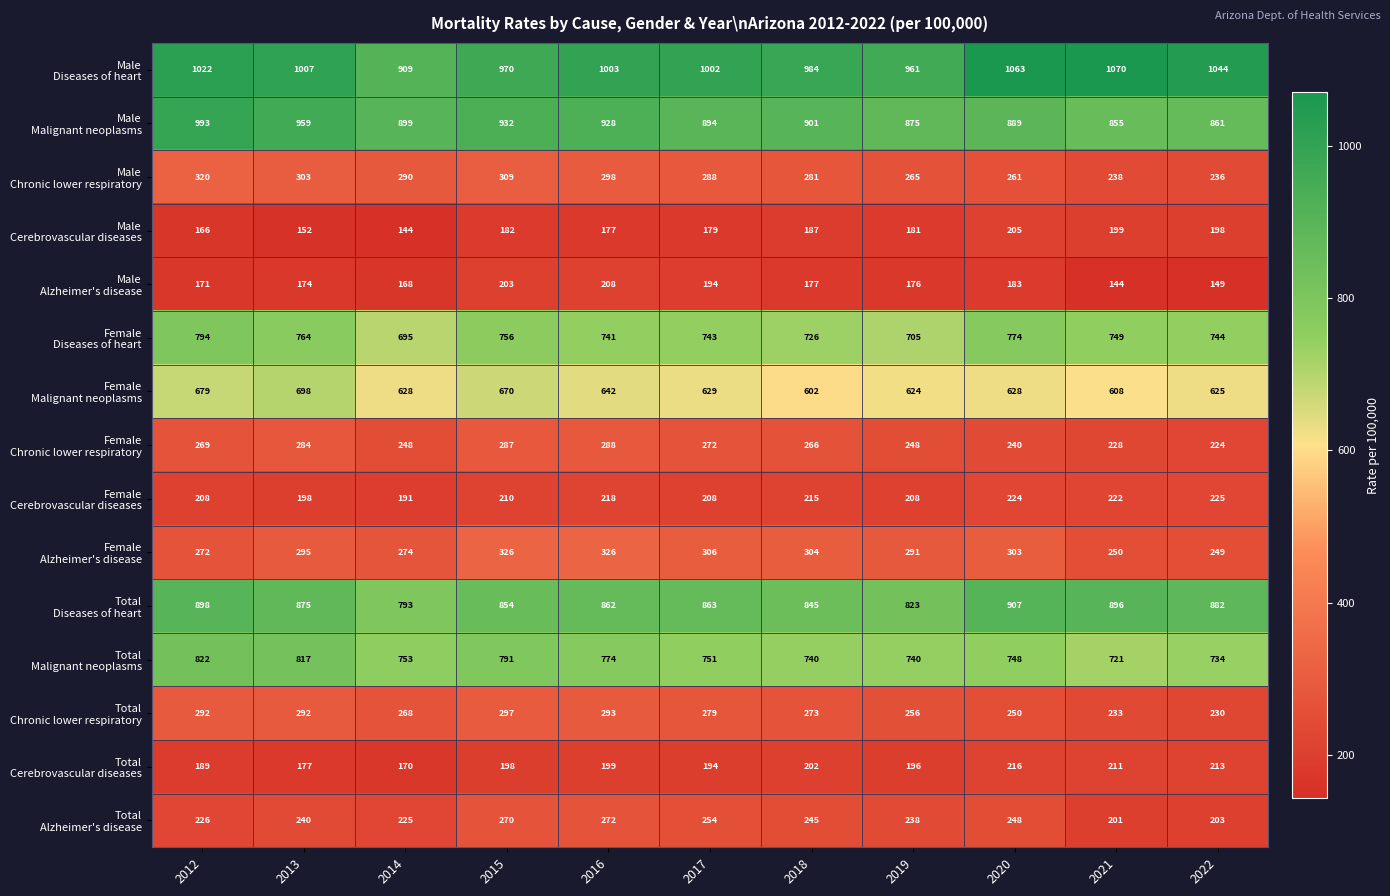

At how many categories does at least one series exceed 986?

7